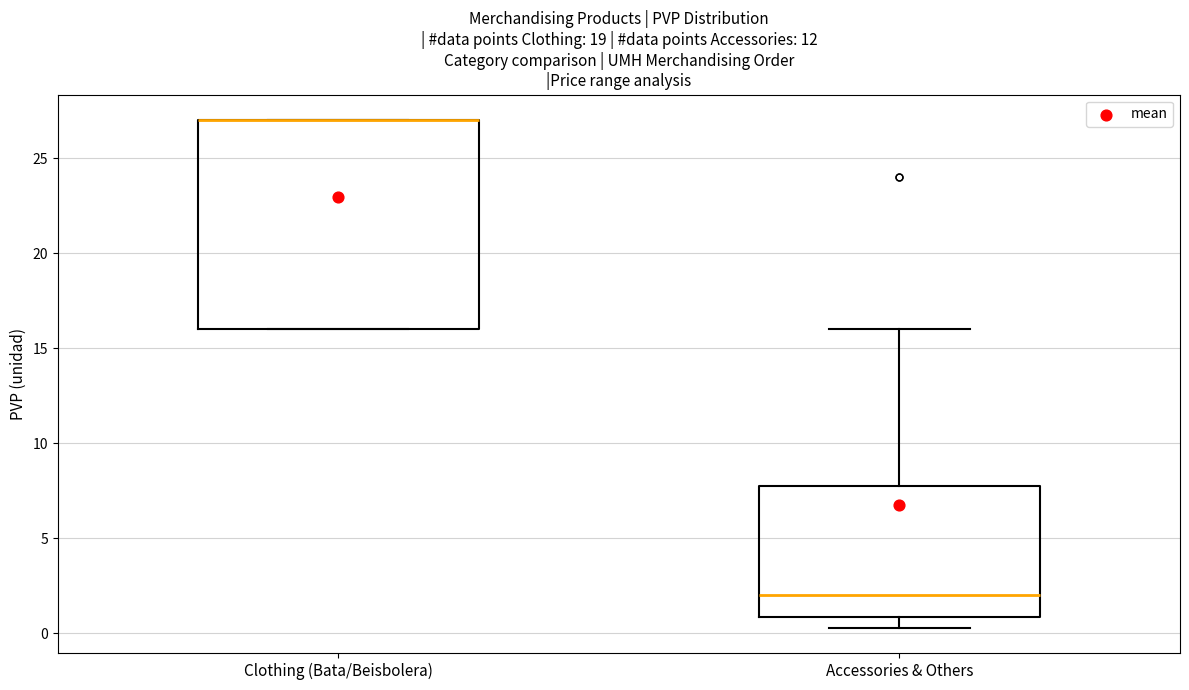

Where does the upper whisker of the box for Accessories & Others end on the y-axis? The values are not printed on the chart, so give them approximately, as read against the axis.

16.0